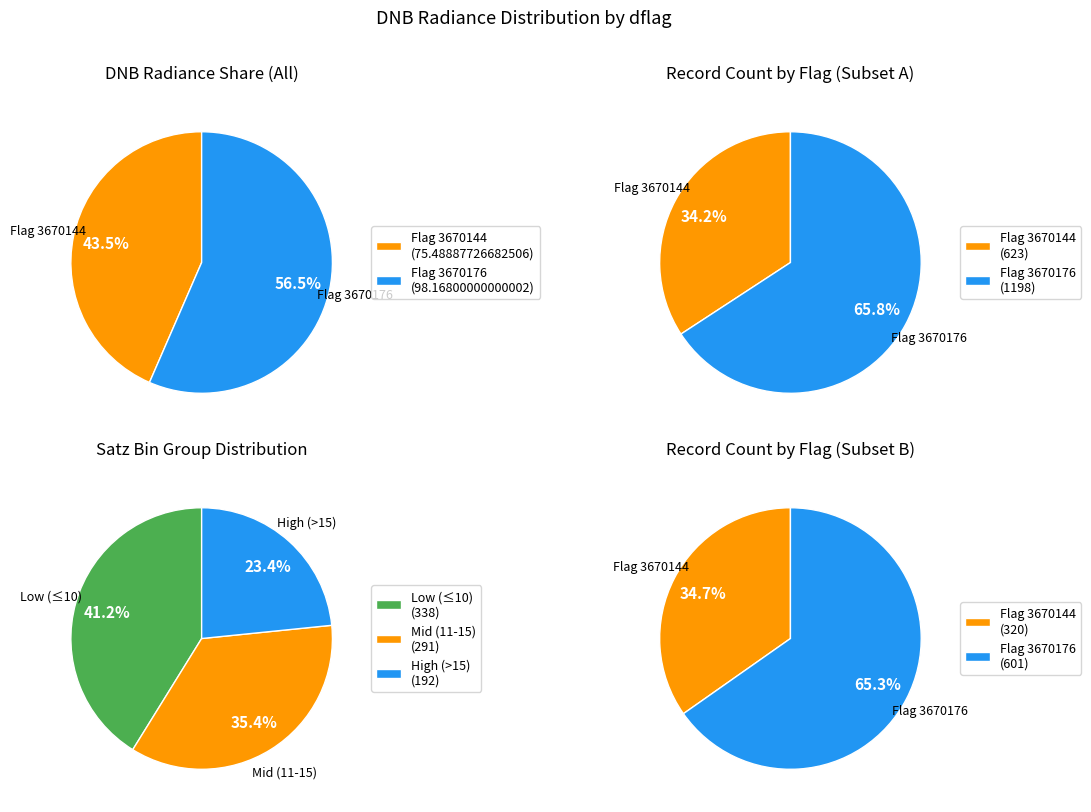

How many slices are in this pie chart?

2